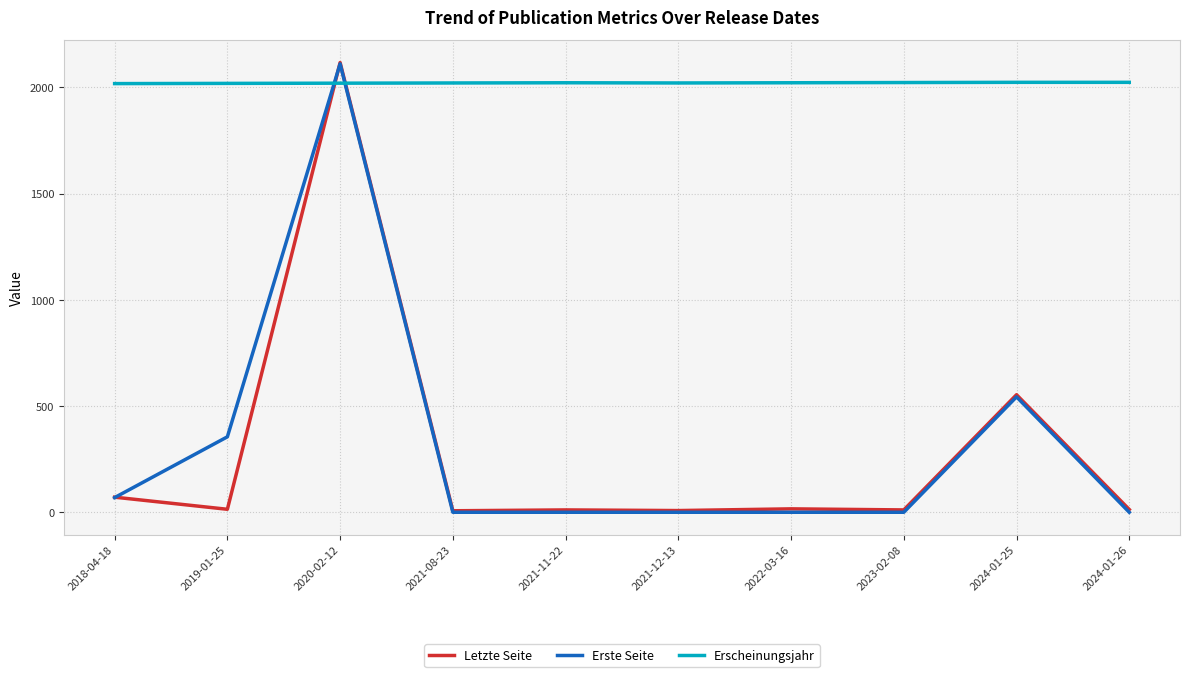

The value of Letzte Seite at 2020-02-12 is 2117. True or false?

True